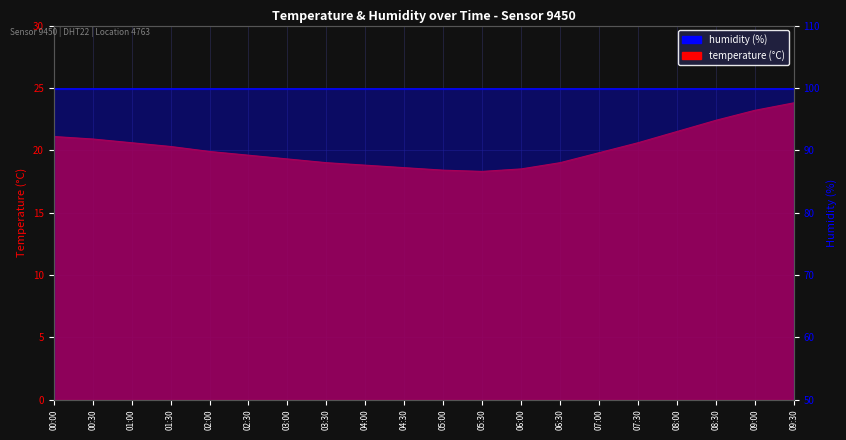

Approximately how many times larger is the value at 09:00 compared to 09:30?

1.0